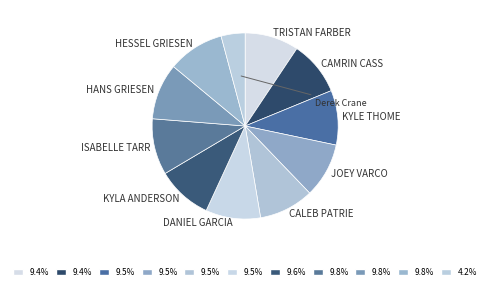

Does any single category account for the majority?

No